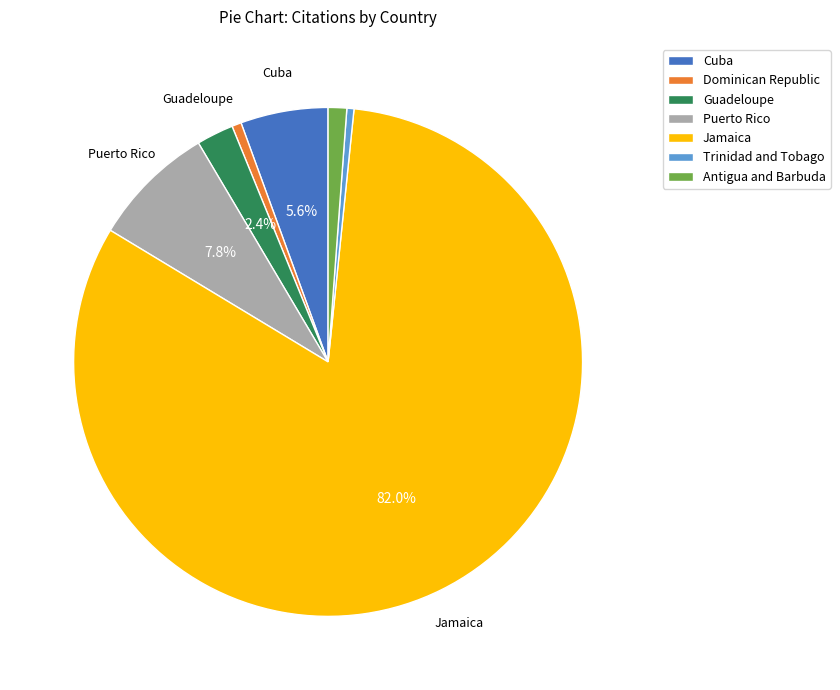

Which has a higher value, Antigua and Barbuda or Puerto Rico?

Puerto Rico